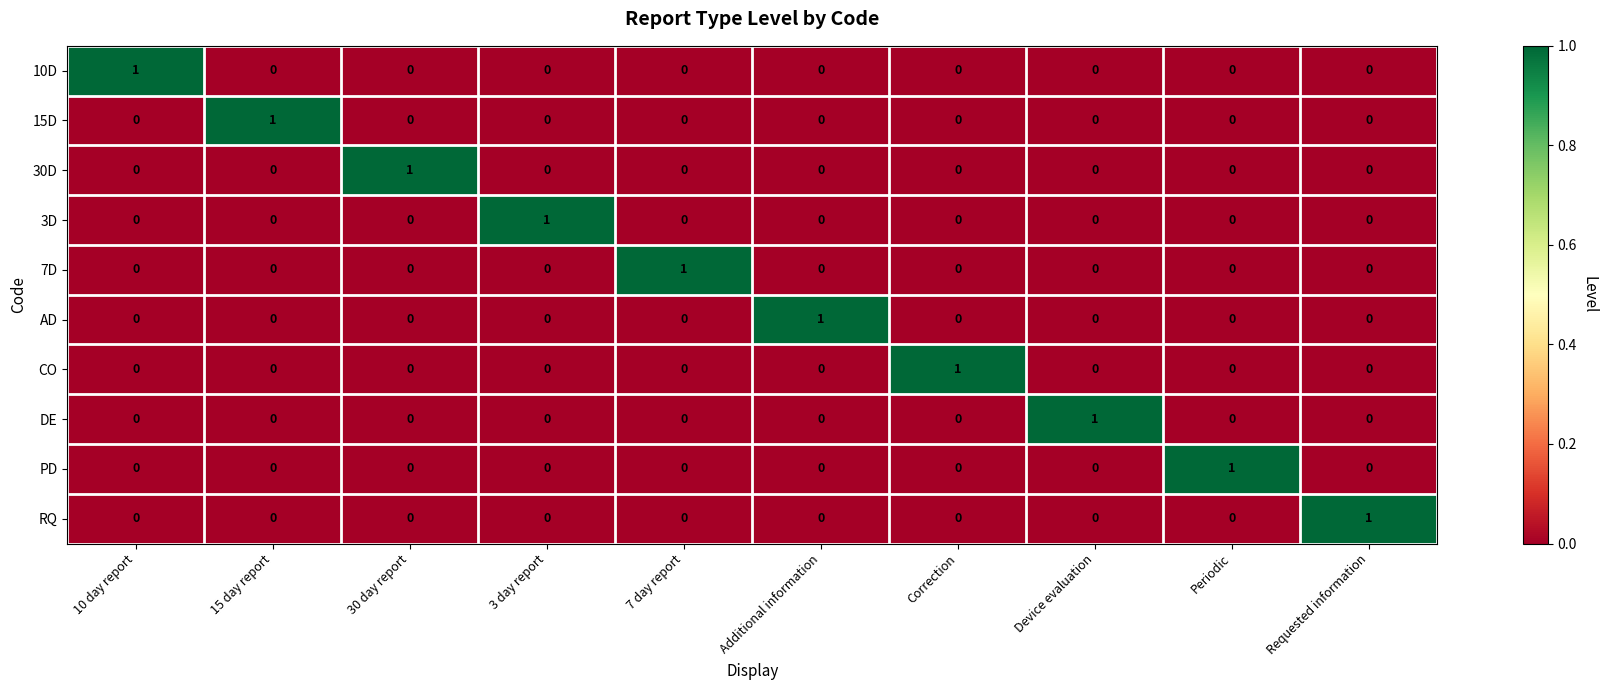

At how many categories does at least one series exceed 0?

10